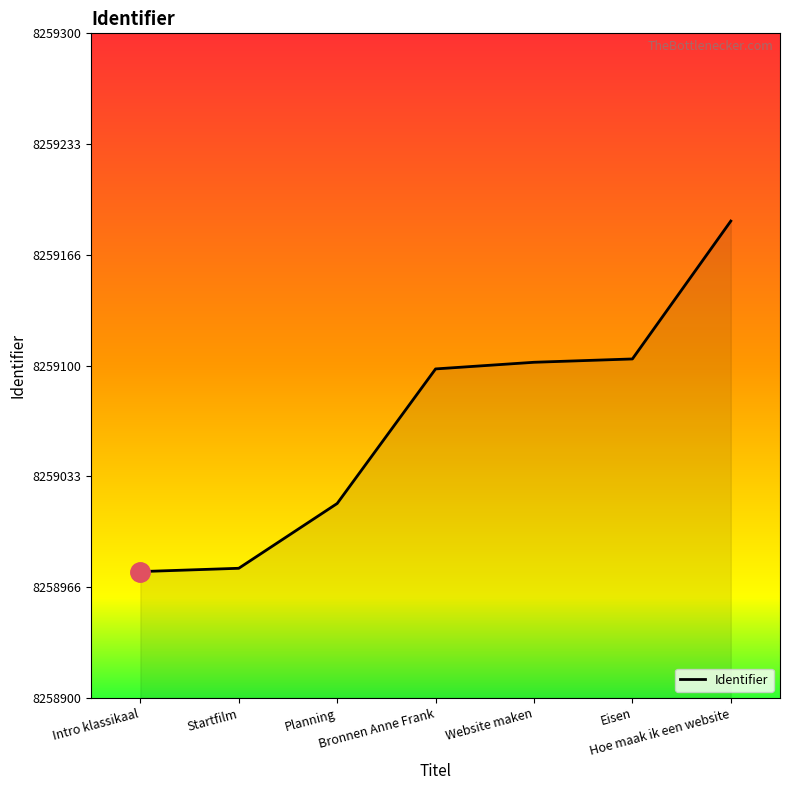

Reading left to right, list all the values displayed in this chart.

Intro klassikaal=8258976	Startfilm=8258978	Planning=8259017	Bronnen Anne Frank=8259098	Website maken=8259102	Eisen=8259104	Hoe maak ik een website=8259187